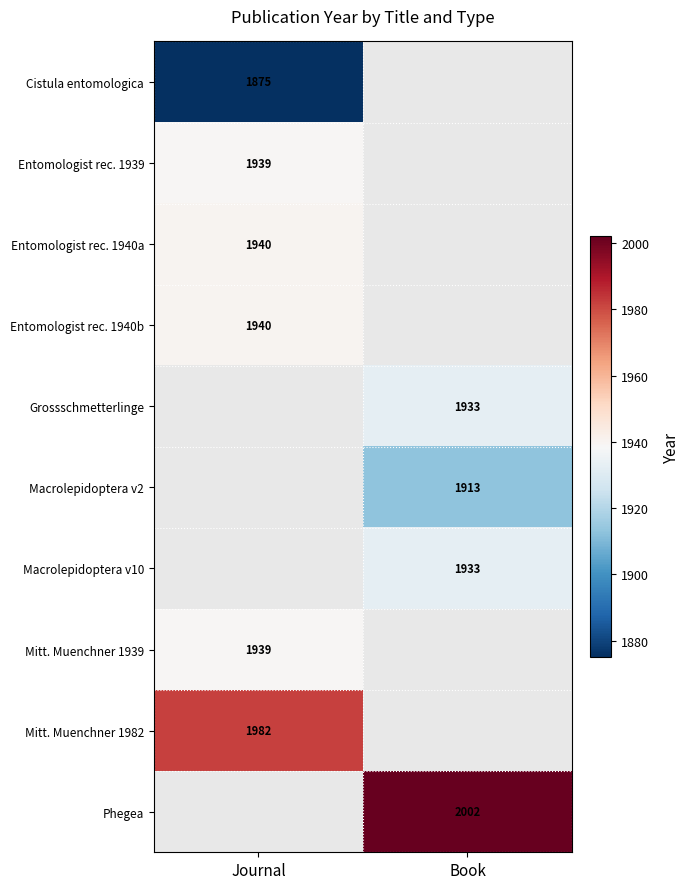

The value of Entomologist rec. 1940a at Journal is 747. True or false?

False